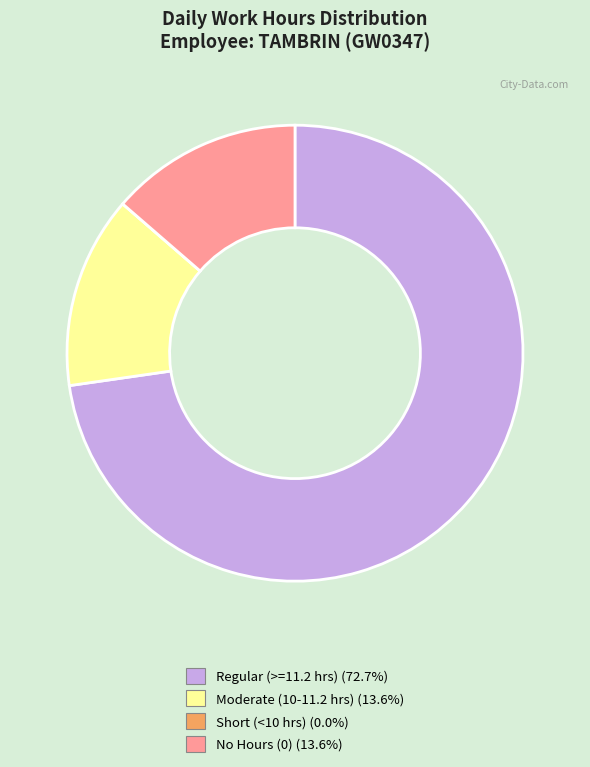

Is No Hours (0) (13.6%) the majority of the pie?

No